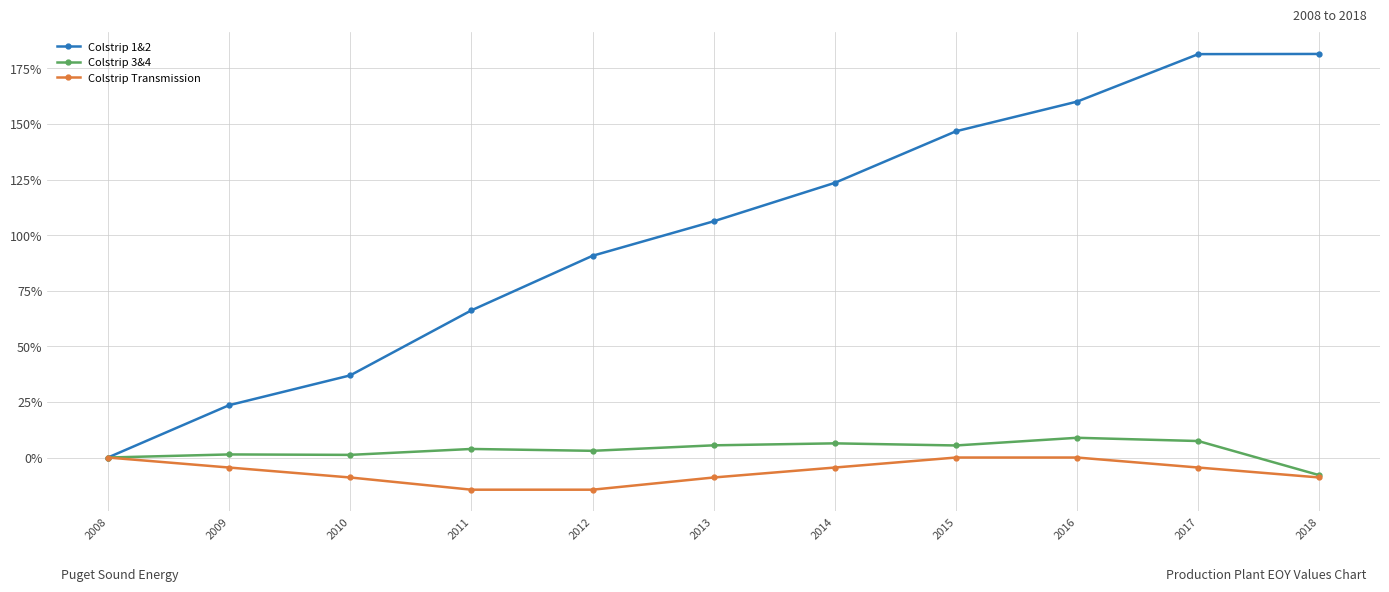

Is the value of Colstrip 3&4 at 2011 greater than the value of Colstrip Transmission at 2017?

Yes